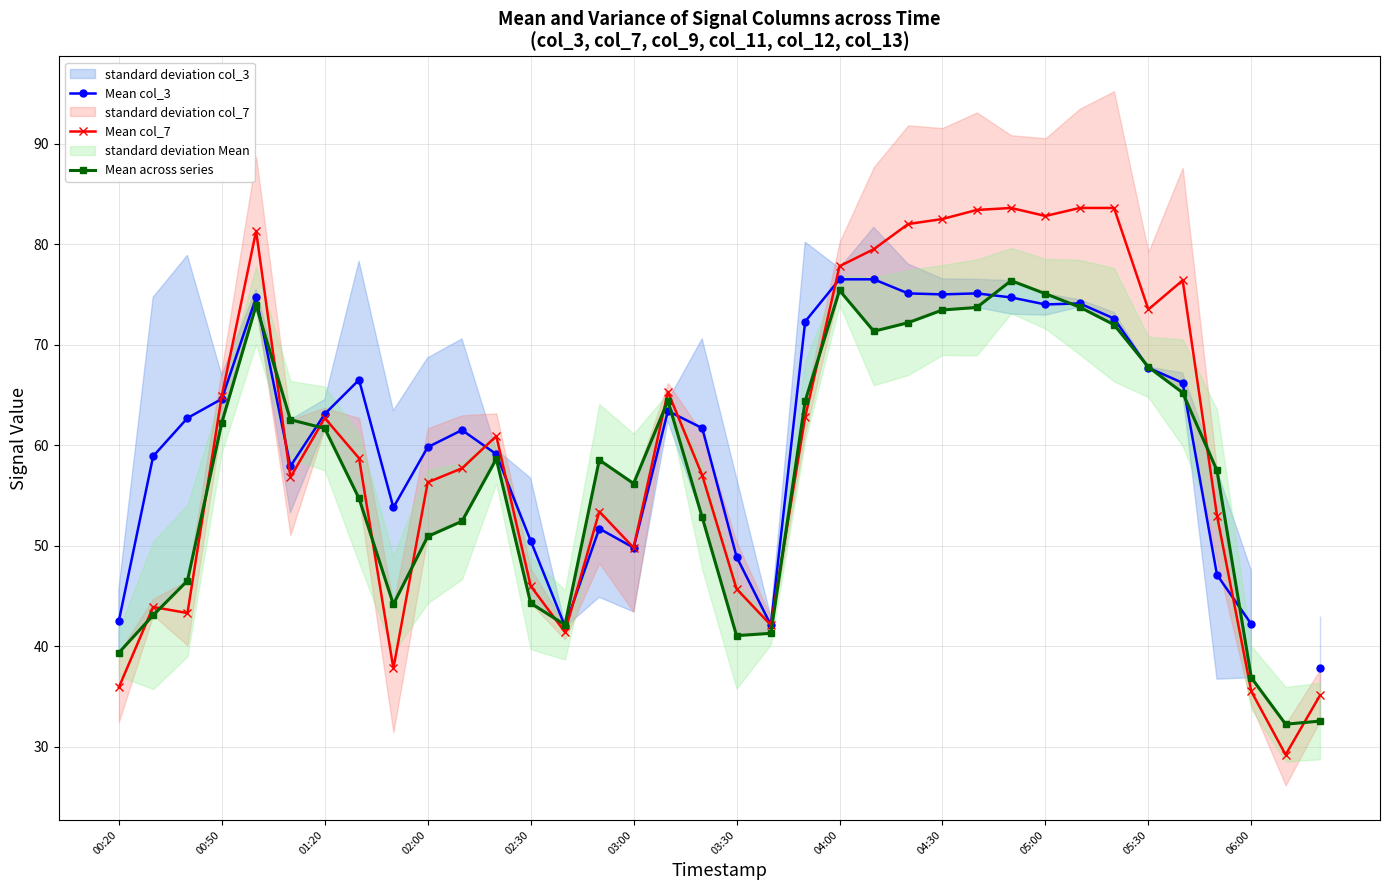

How many distinct data groups are displayed?

3